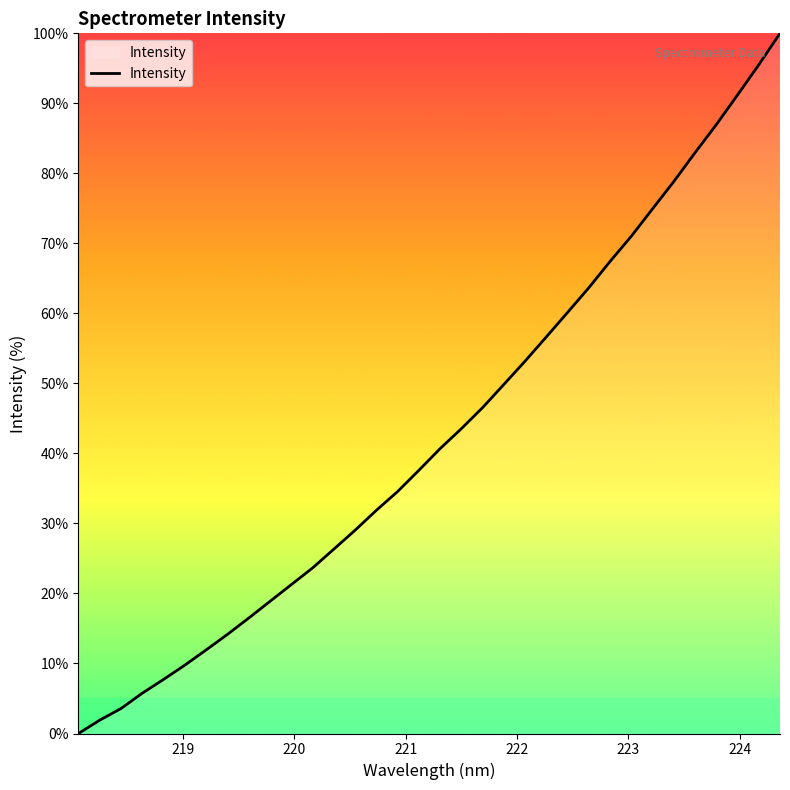

True or false: there are more than 0 points higher than both neighbors.

False